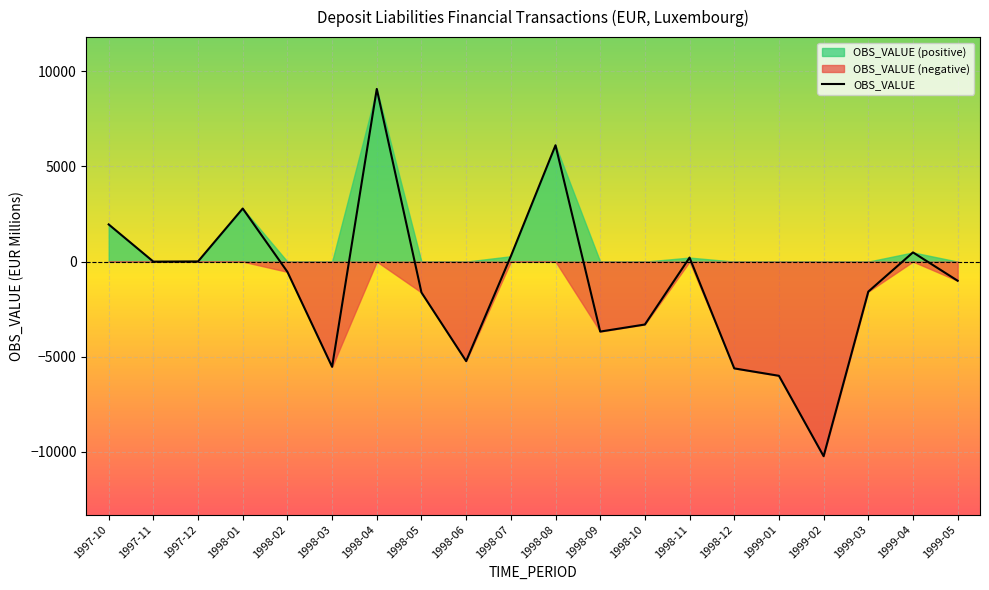

What is the value of the 3rd point from the left?

9.8